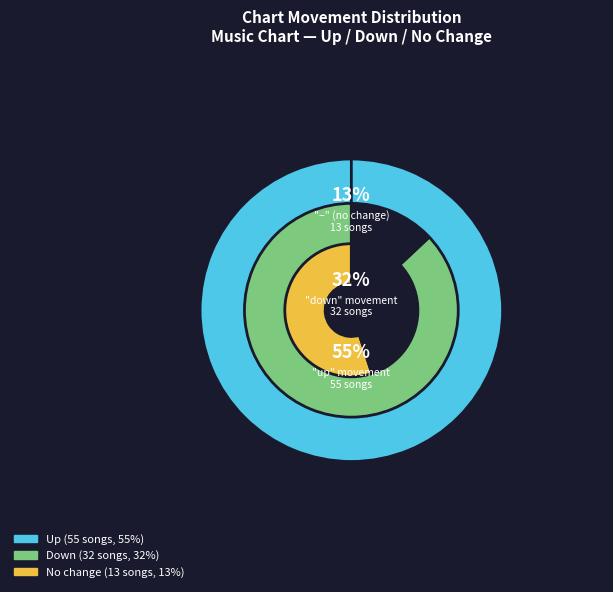

Rank the categories by value from highest to lowest.

up, down, -